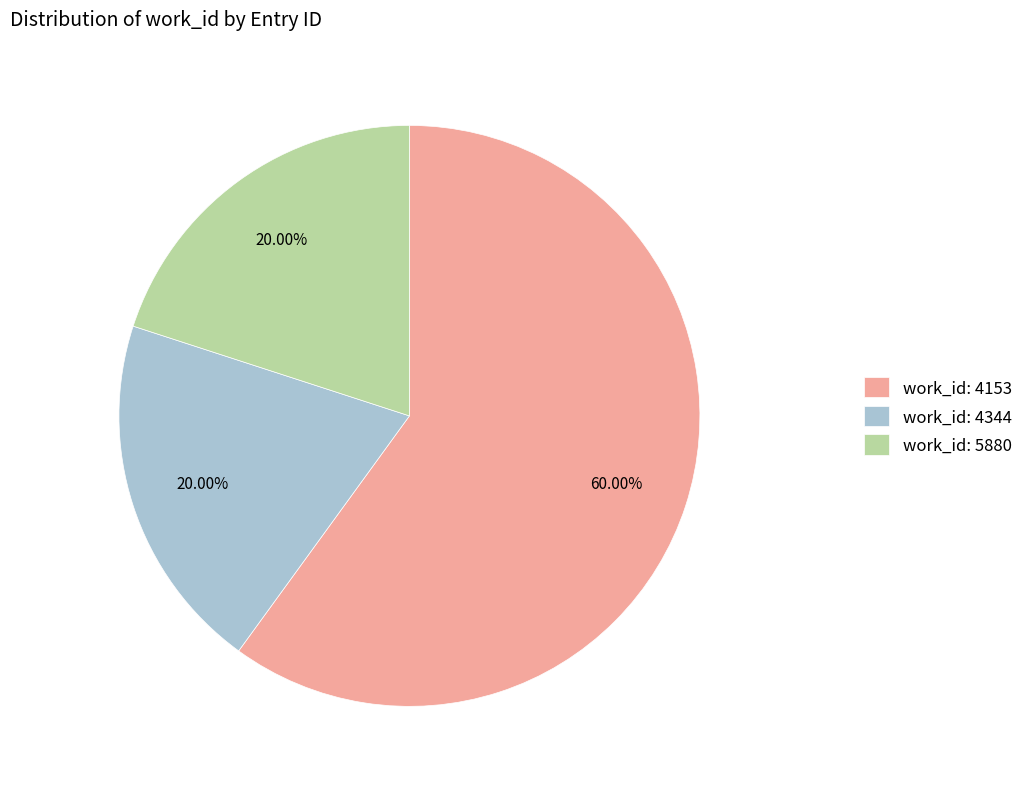

Do work_id: 5880 and work_id: 4153 together represent more than half of the pie?

Yes